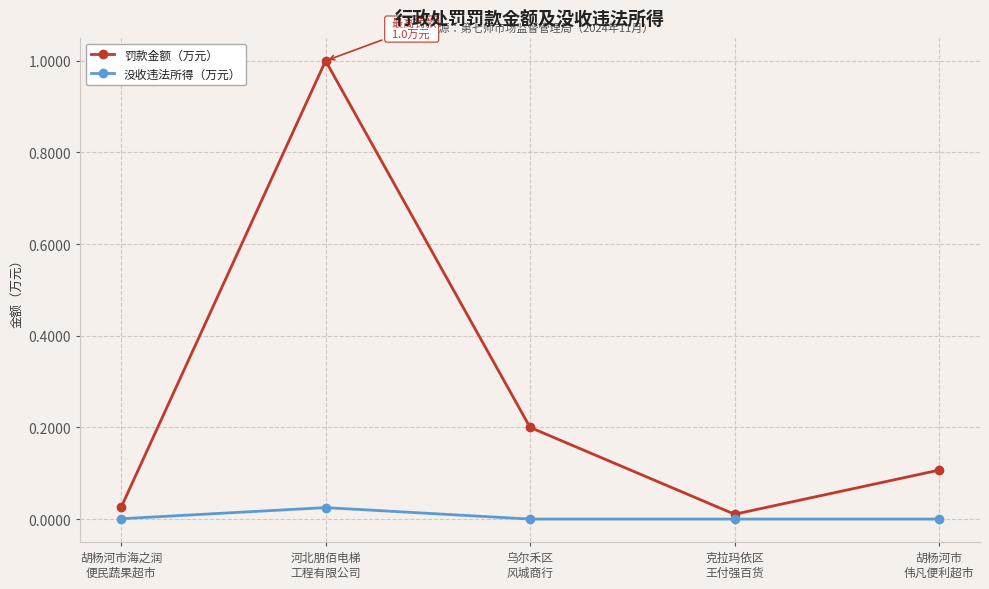

True or false: 罚款金额（万元） has more than 2 points higher than both neighbors.

False